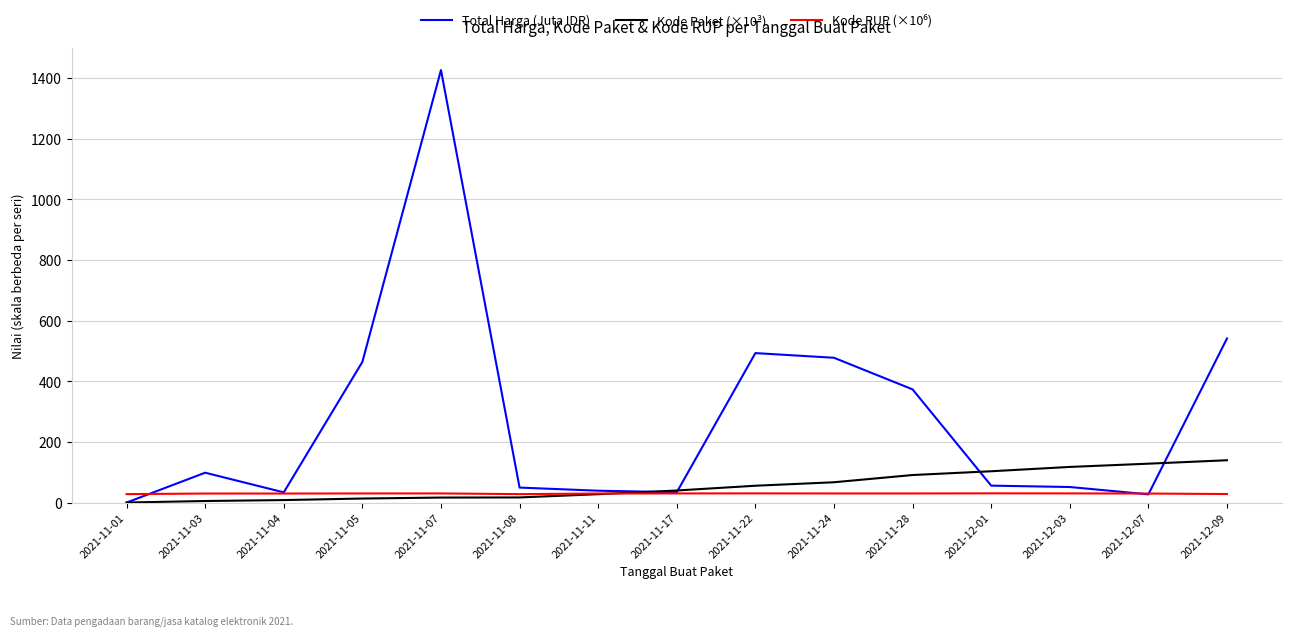

At which category is the sum across all series the highest?

2021-11-07